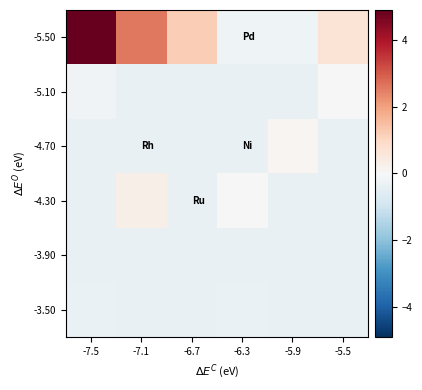

Which category has the lowest value across all series?

-6.7